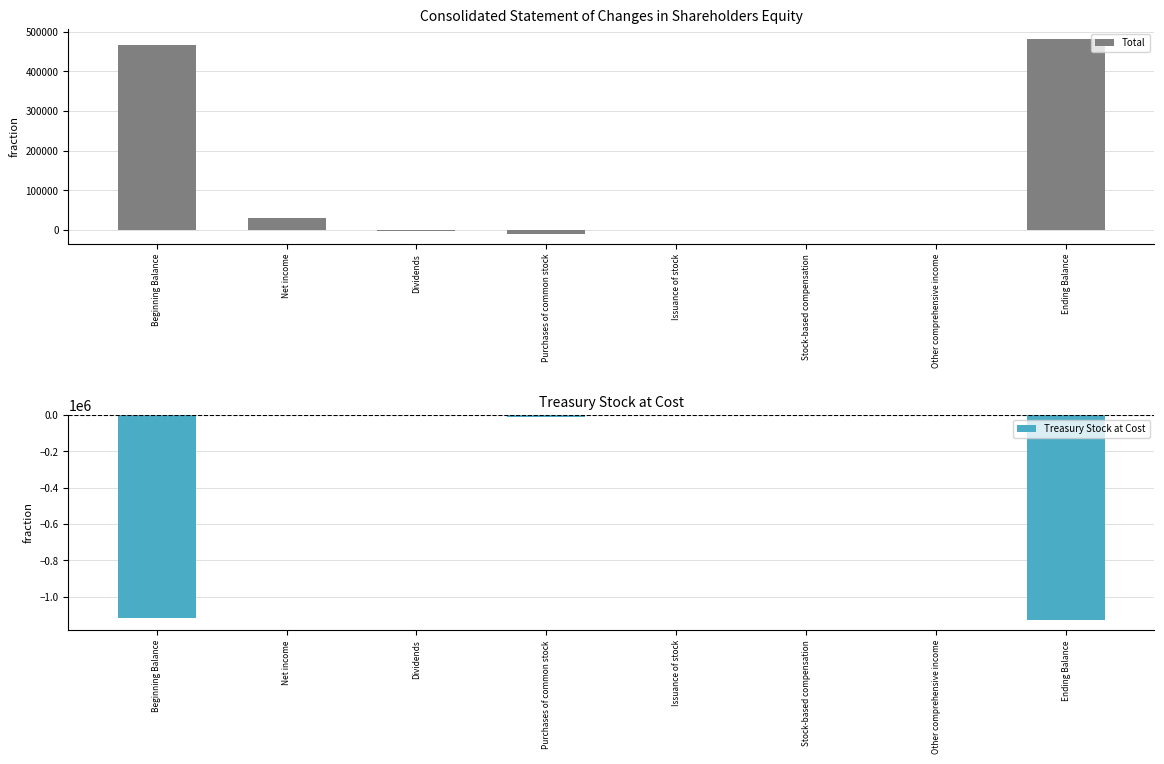

Rank the series by their maximum value, from lowest to highest.

Treasury Stock at Cost, Total